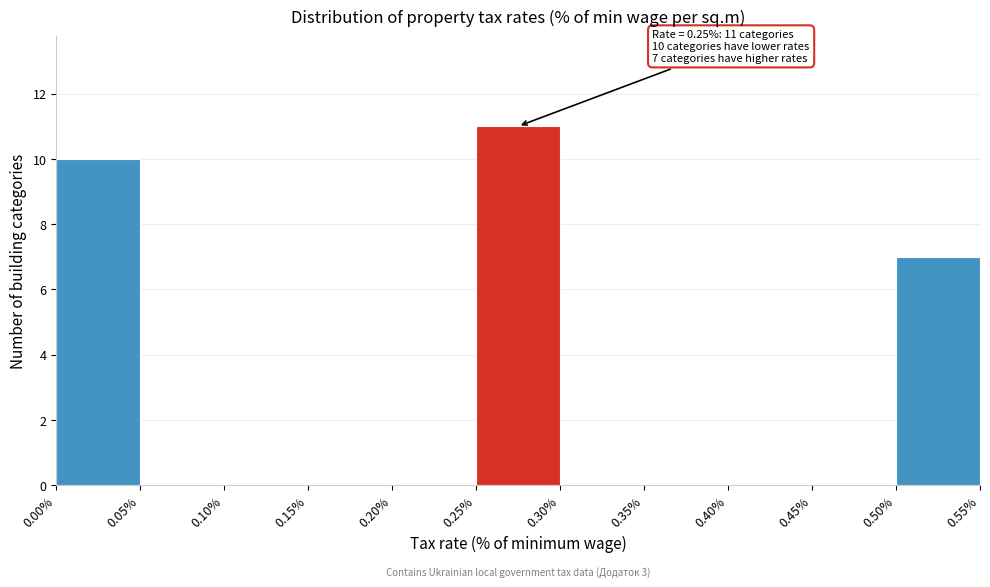

Which range on the x-axis has the tallest bar?

0.25% to 0.30%